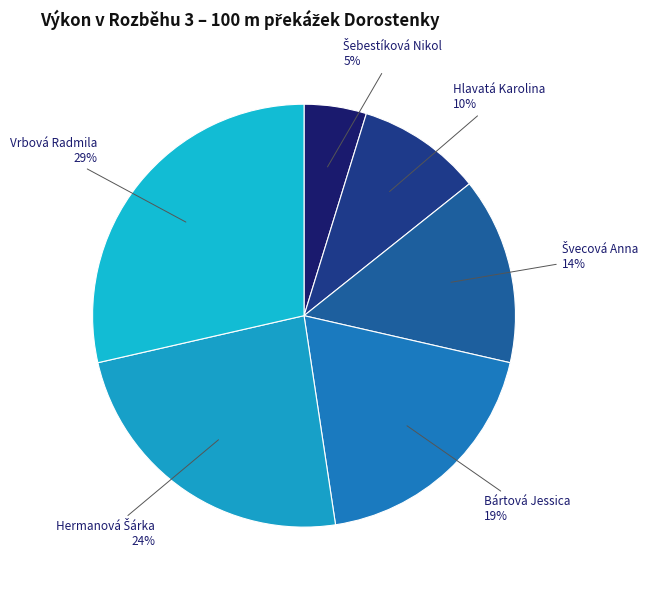

To the nearest percent, what is the difference between the largest and smallest slice percentages?

24%